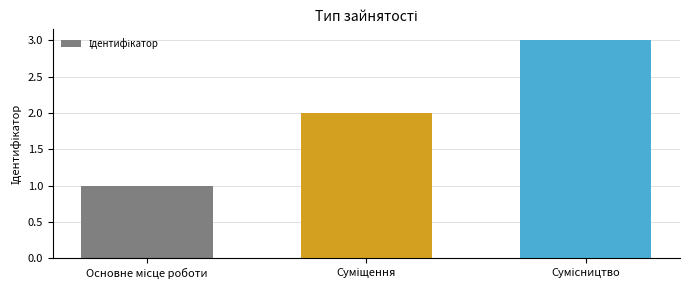

What is the sum of all values?

6